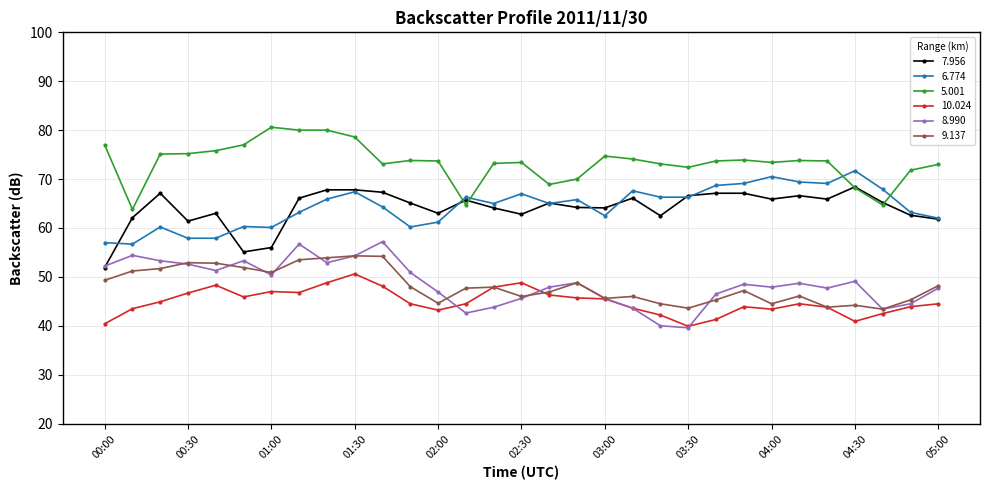

What is the lowest value of the 6.774 series?

56.7